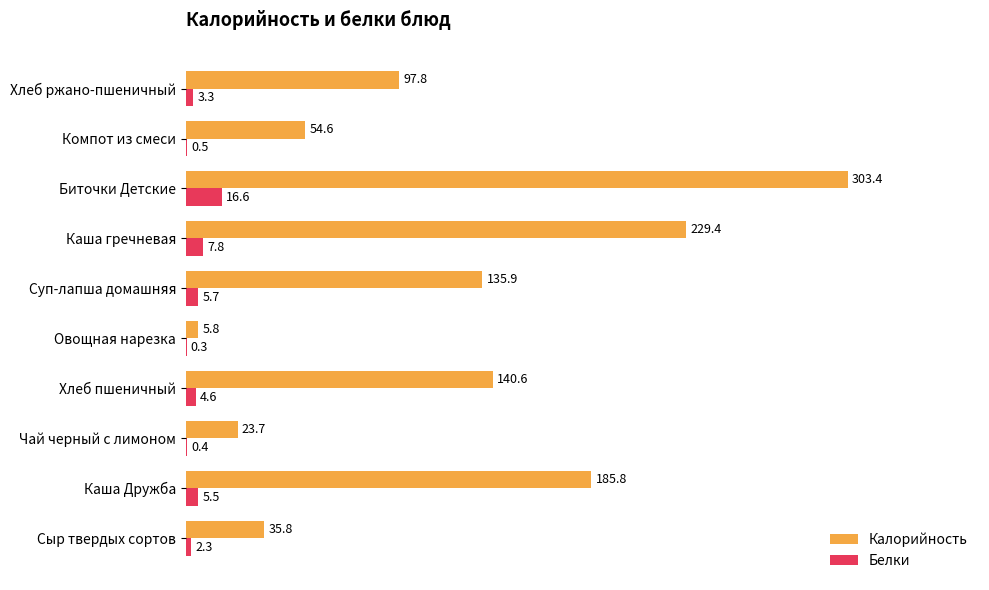

What is the sum of all Калорийность values?

1212.8